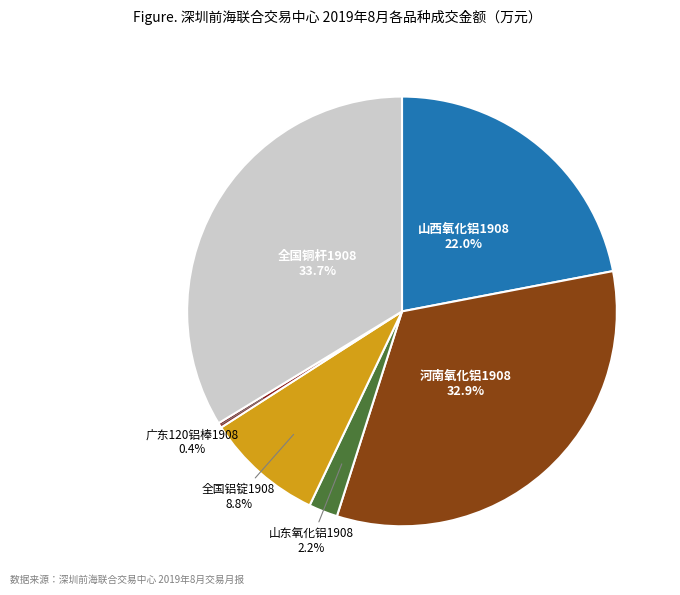

Does any single category account for the majority?

No